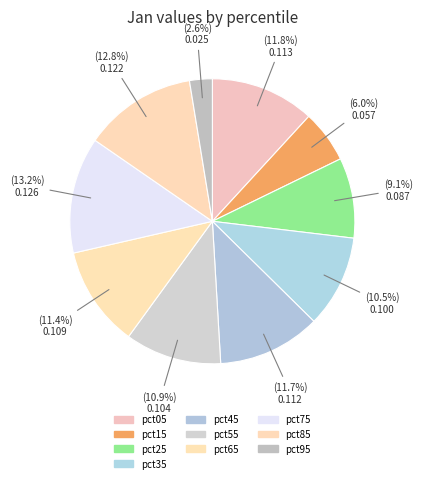

What is the largest slice in the pie chart?

pct75